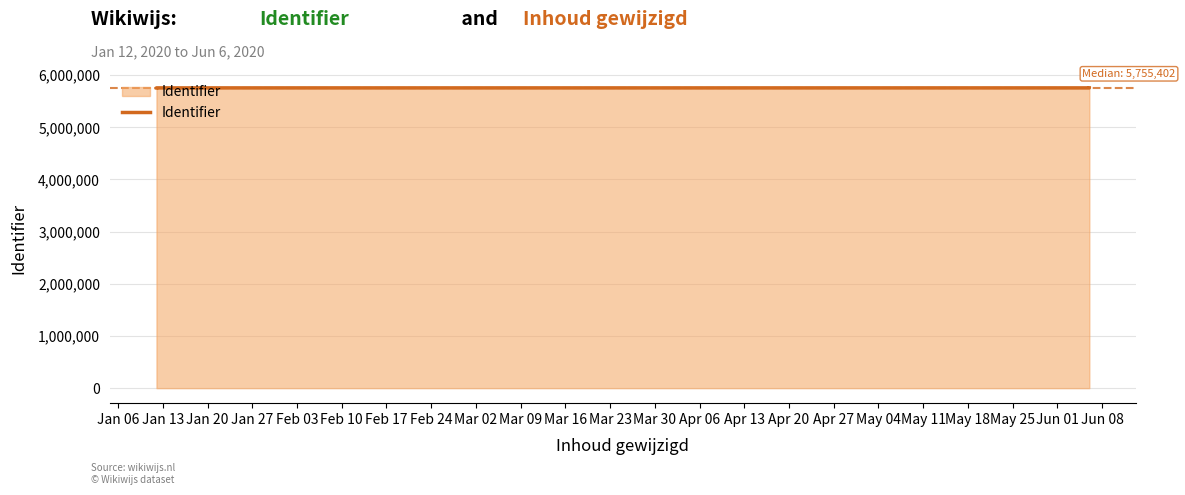

The chart shows a value of 5755404 at Jan 20. True or false?

True